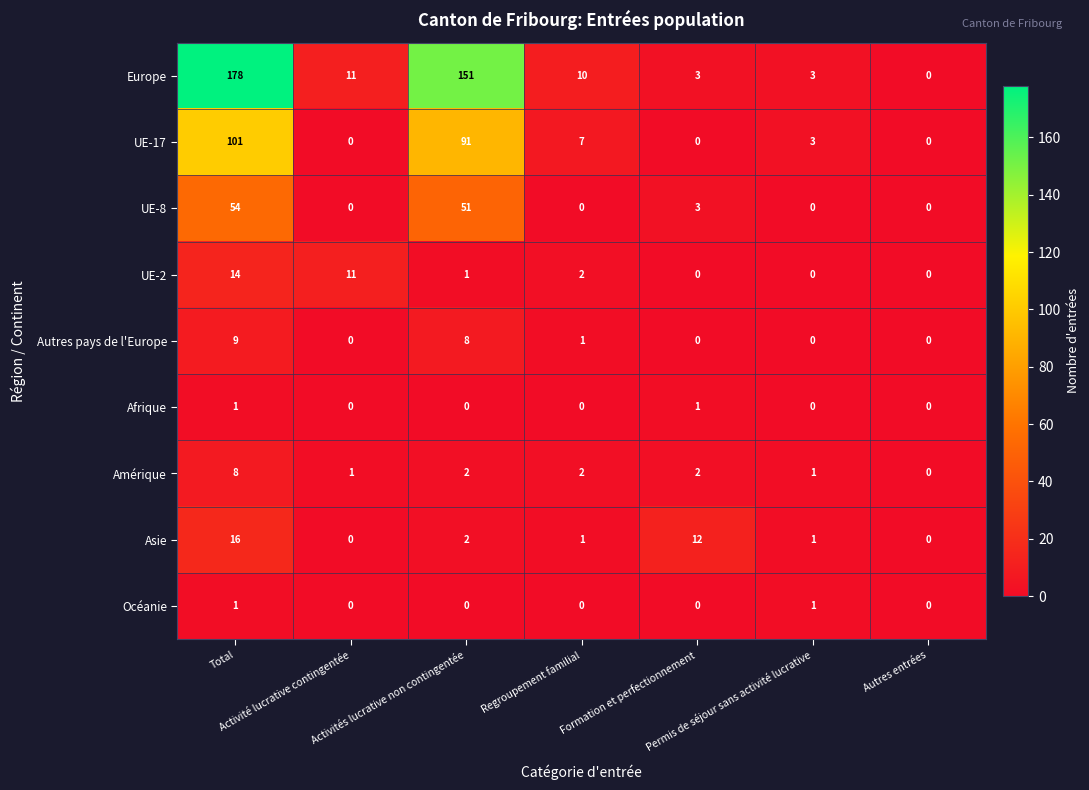

How many categories are shown in the chart?

7